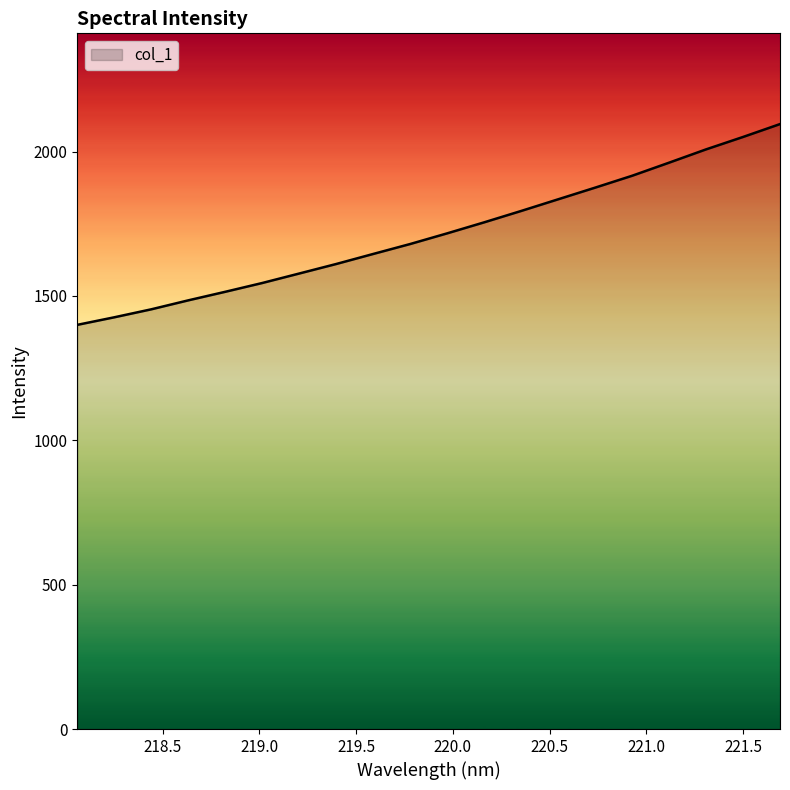

Reading left to right, what are all the values shown in this chart?

1399.9	1426.0	1453.7	1484.8	1514.4	1544.9	1577.7	1610.7	1645.5	1679.9	1716.9	1755.0	1794.4	1834.8	1875.1	1916.3	1961.6	2007.6	2050.6	2095.2